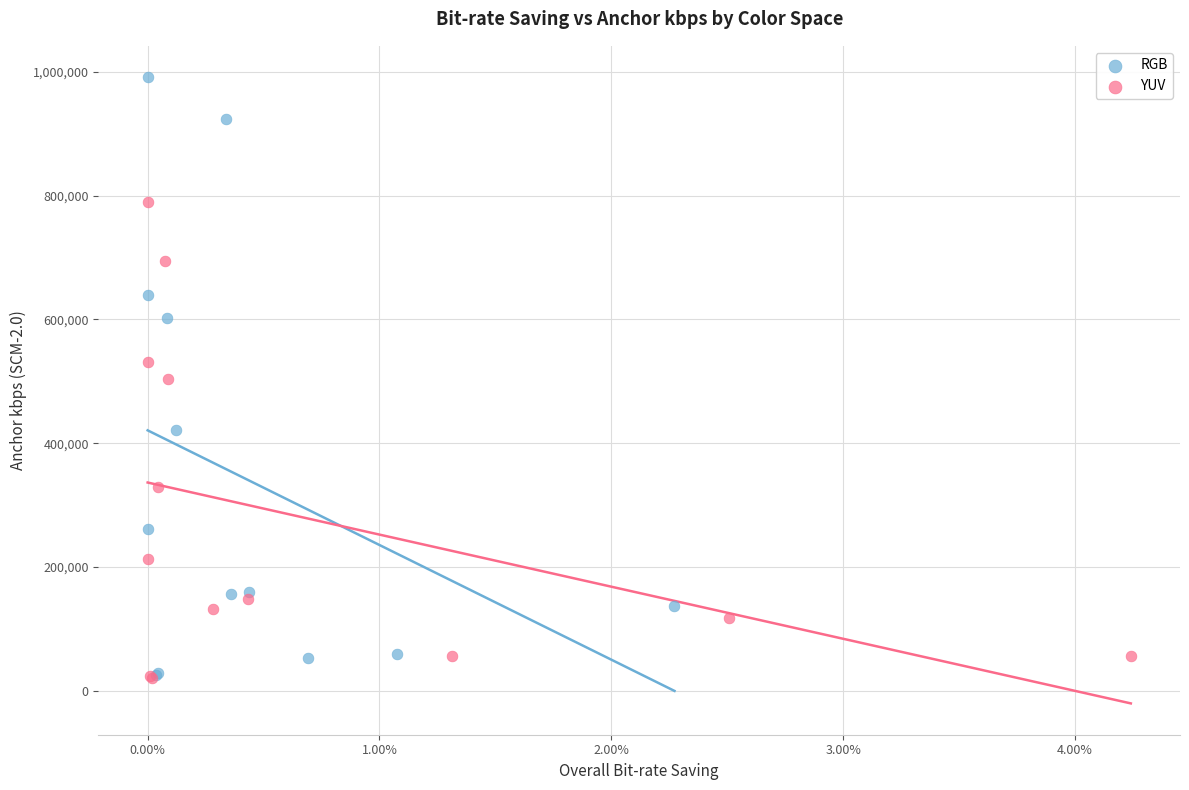

Which series reaches the maximum Y coordinate?

RGB